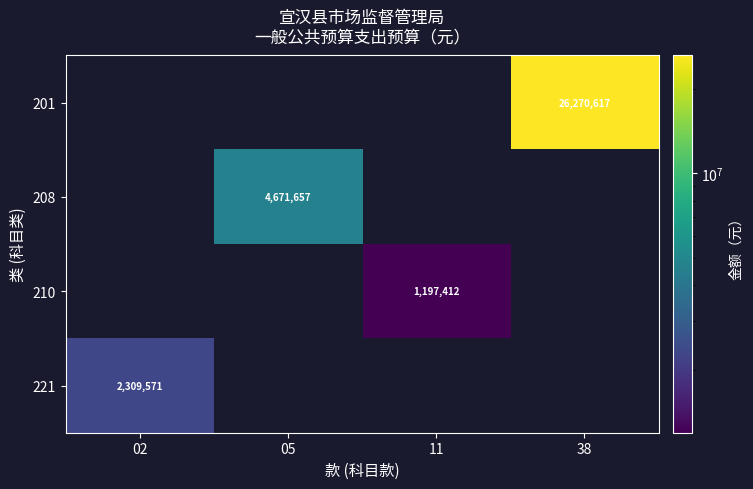

True or false: 210 has a value of 1197412 at 11.

True